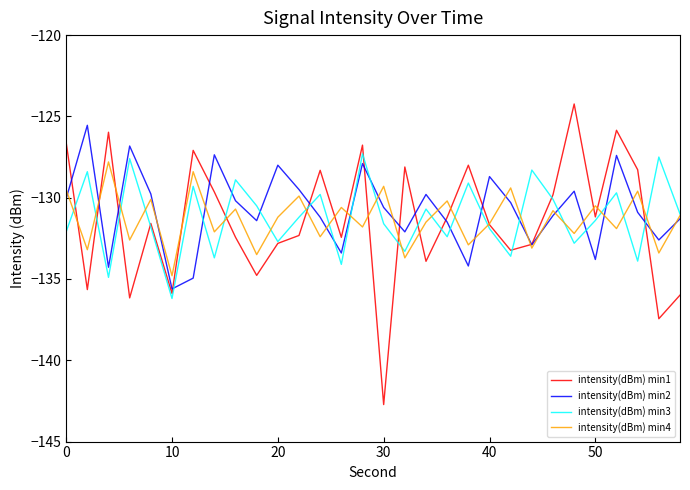

Which series has the largest range (max minus min)?

intensity(dBm) min1